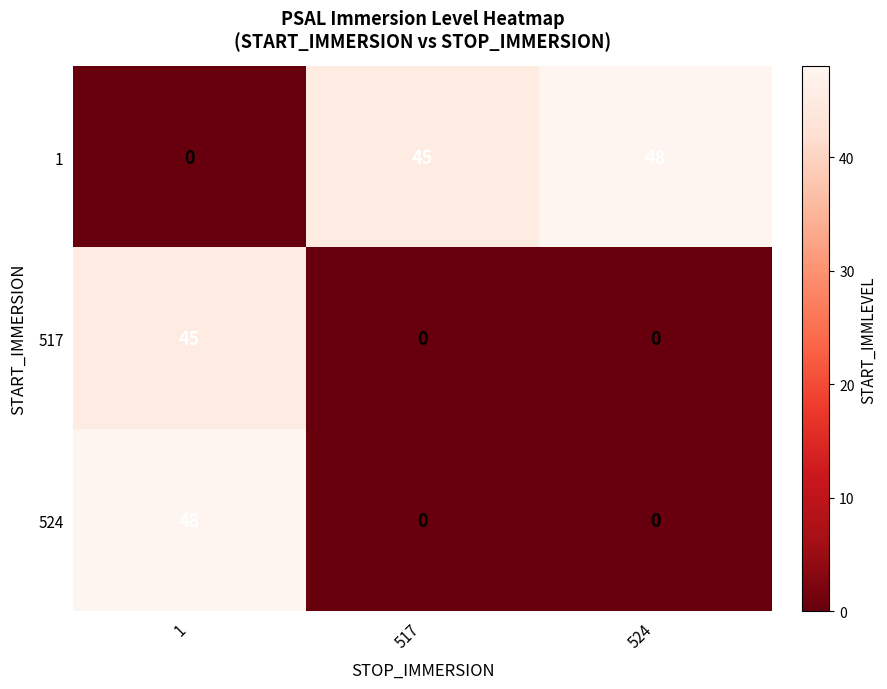

How many categories are shown in the chart?

3